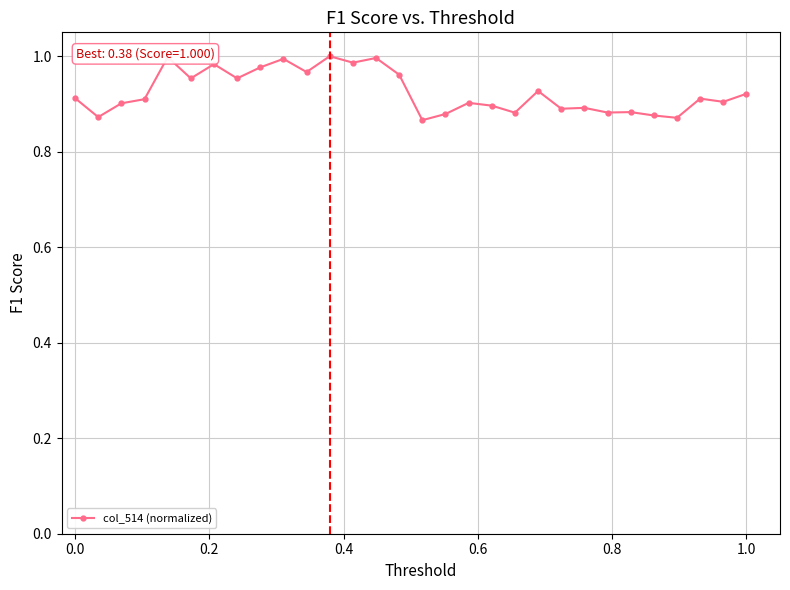

What is the sum of all values?

27.8